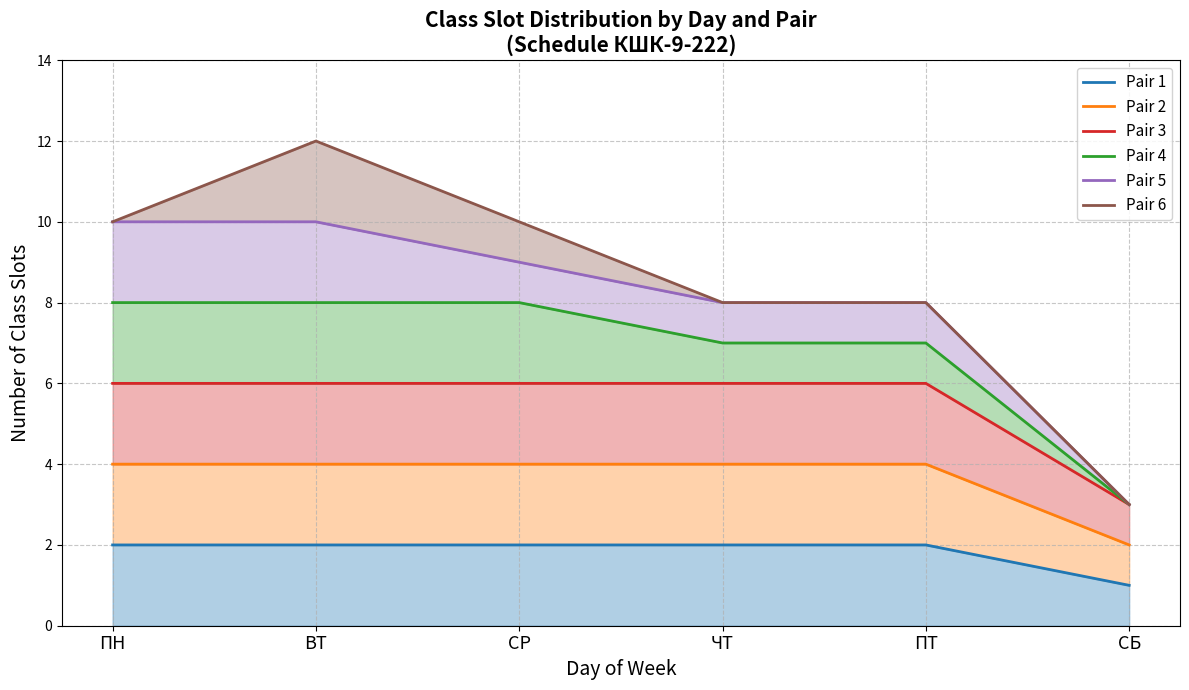

What is the label of the 6th point from the right?

ПН